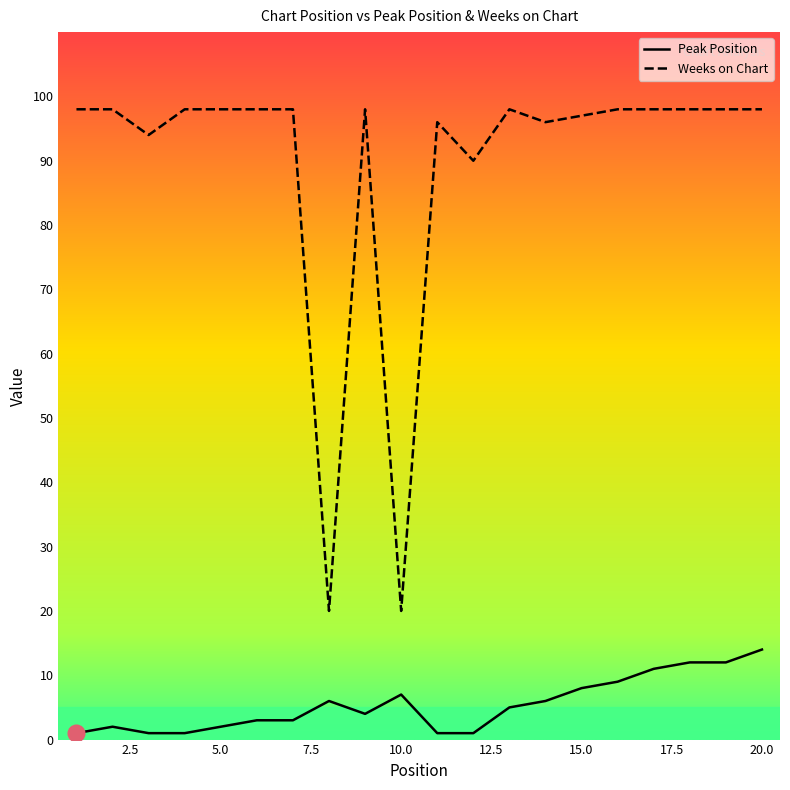

How many lines are shown in the chart?

2